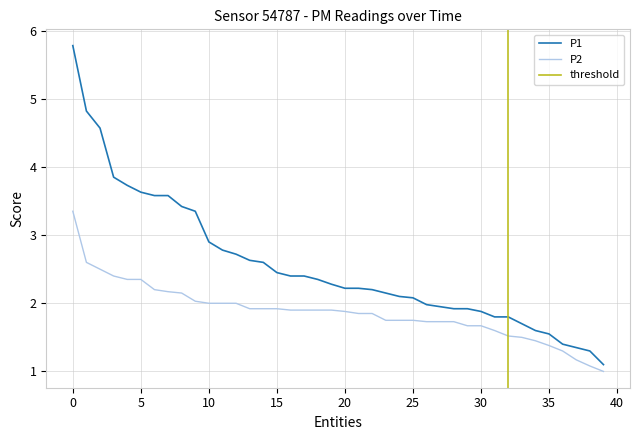

The P1 series shows 1.4 at 10. True or false?

False